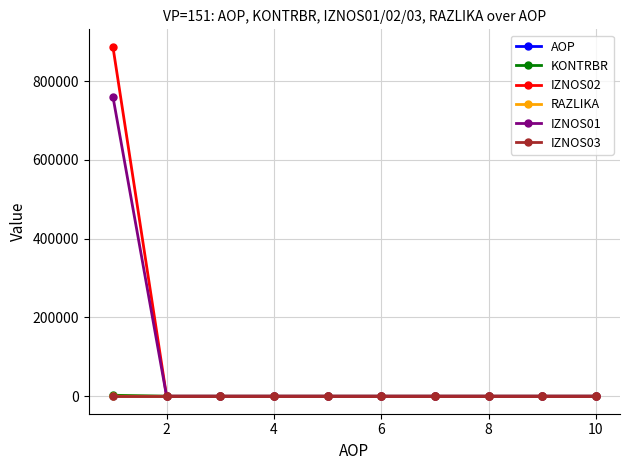

What is the maximum value shown in the chart?

887343.6